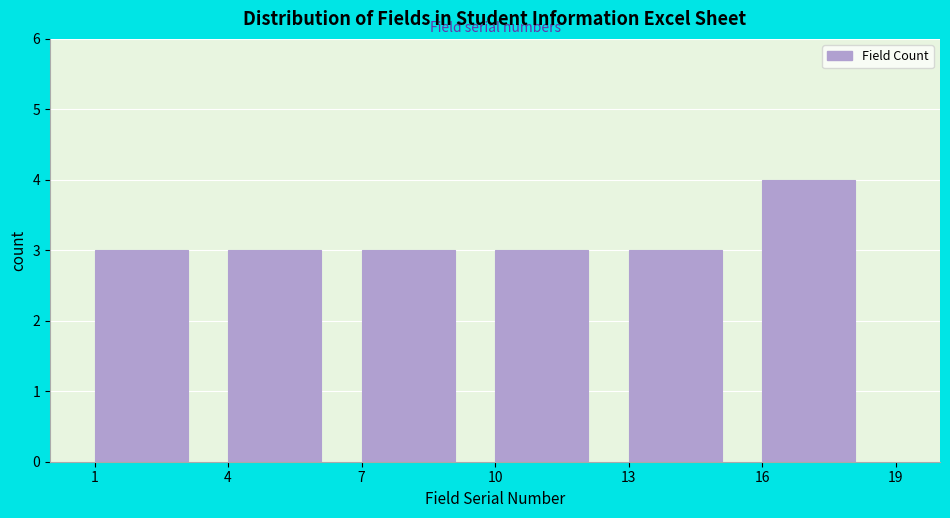

How tall is the bar that spans 4 to 7 on the x-axis? The values are not printed on the chart, so give them approximately, as read against the axis.

3